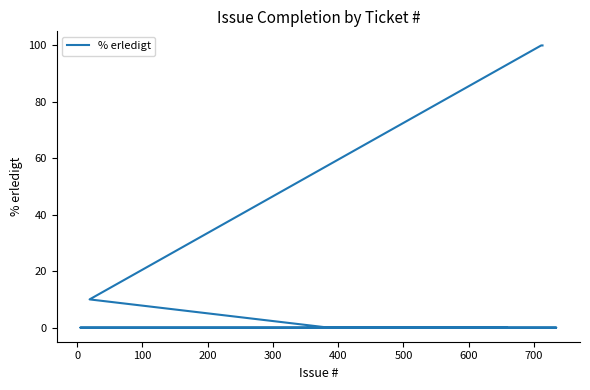

Reading left to right, extract all data points from this chart.

0	0	0	0	0	0	0	0	0	0	0	0	0	0	0	0	0	0	0	0	0	0	0	0	0	0	0	0	0	0	10	100	100